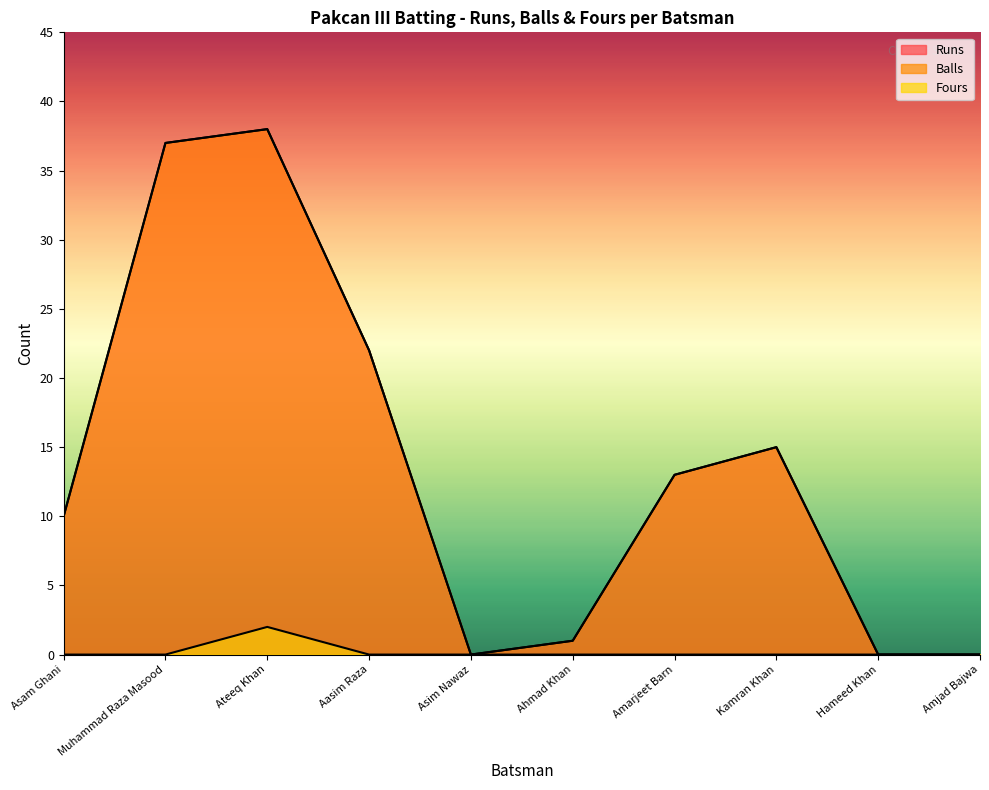

What is the difference between the second highest and minimum values in the Balls series?

37